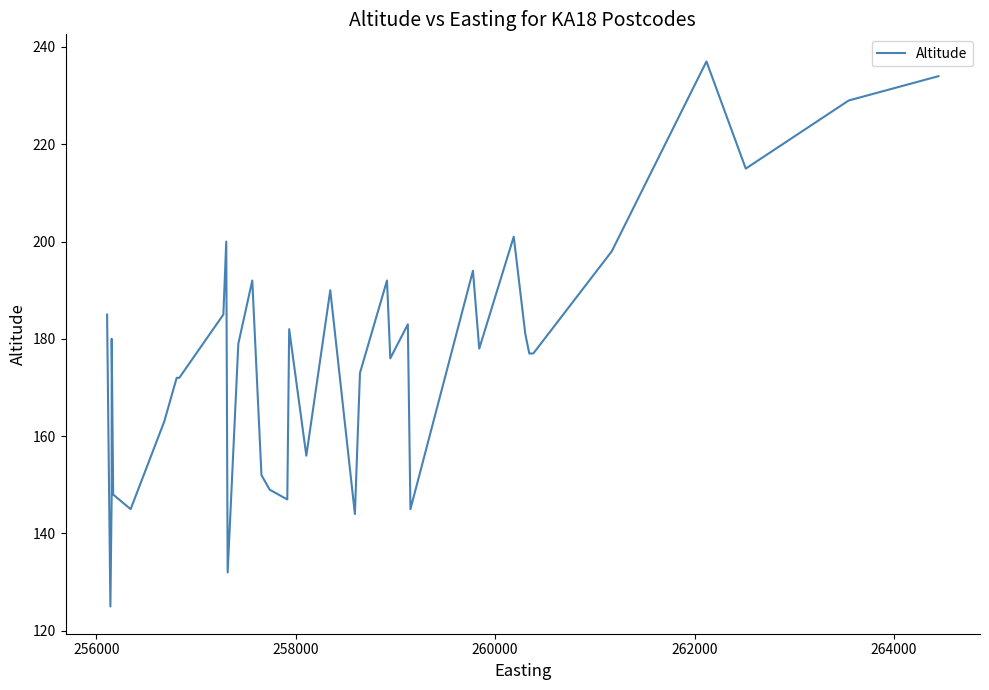

True or false: there are more than 0 points higher than both neighbors.

True